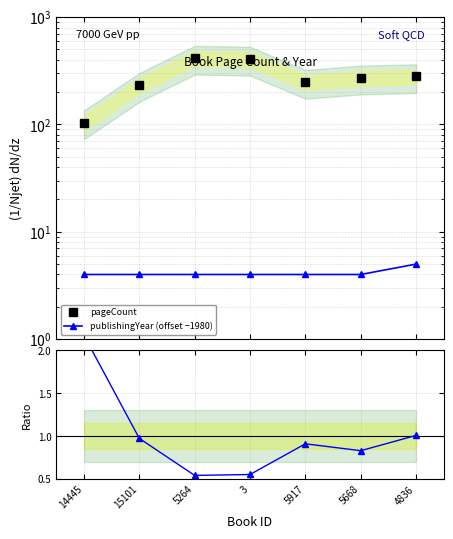

Rank the series by their maximum value, from highest to lowest.

pageCount, publishingYear (offset −1980), Ratio to pageCount